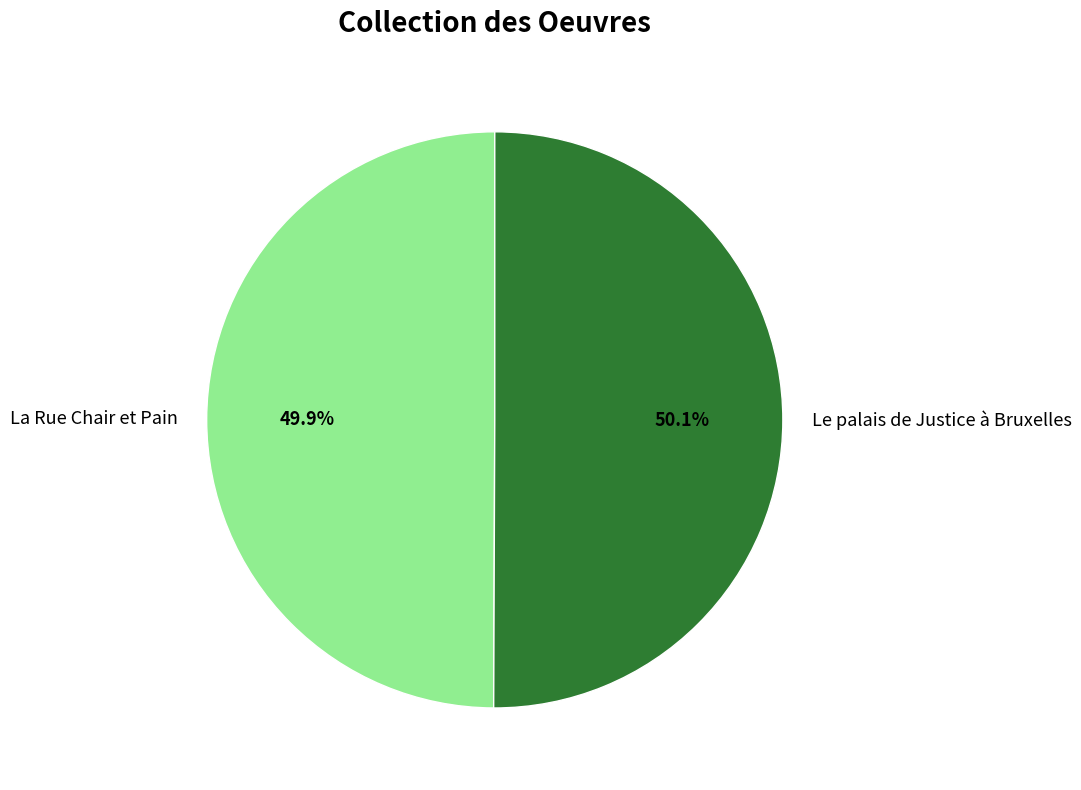

The Le palais de Justice à Bruxelles slice represents 41% of the pie. True or false?

False